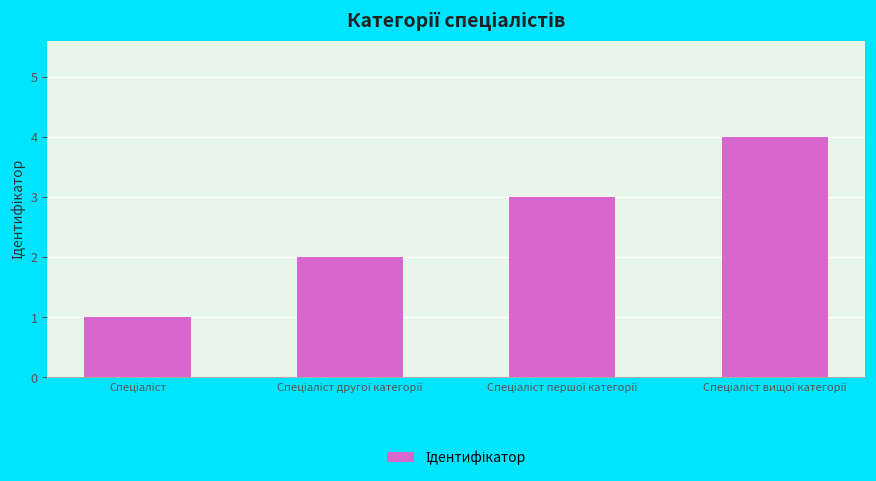

What is the difference between the maximum and minimum values?

3